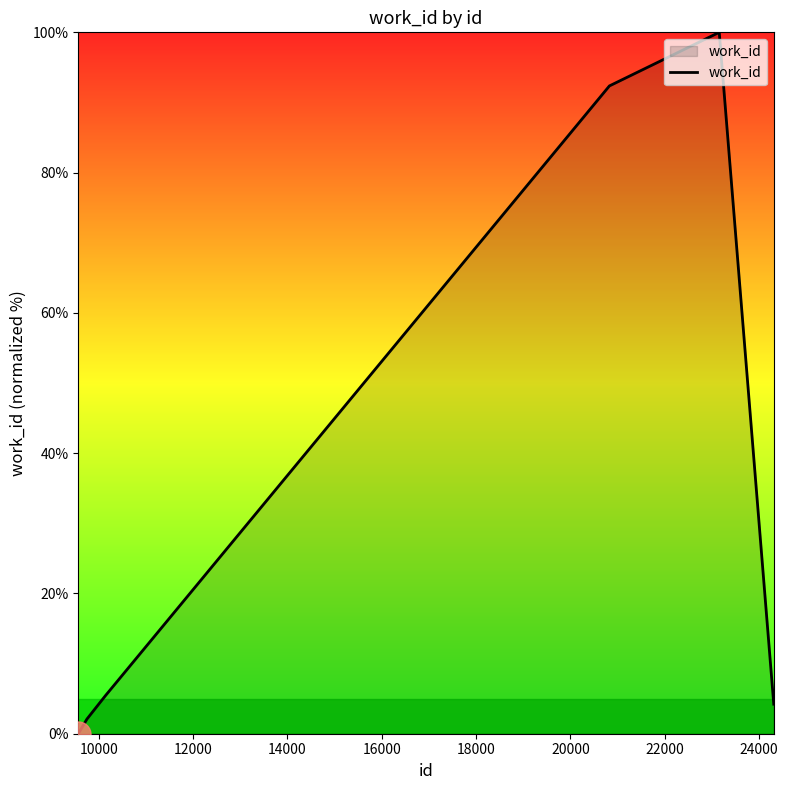

How many positive values are there?

5